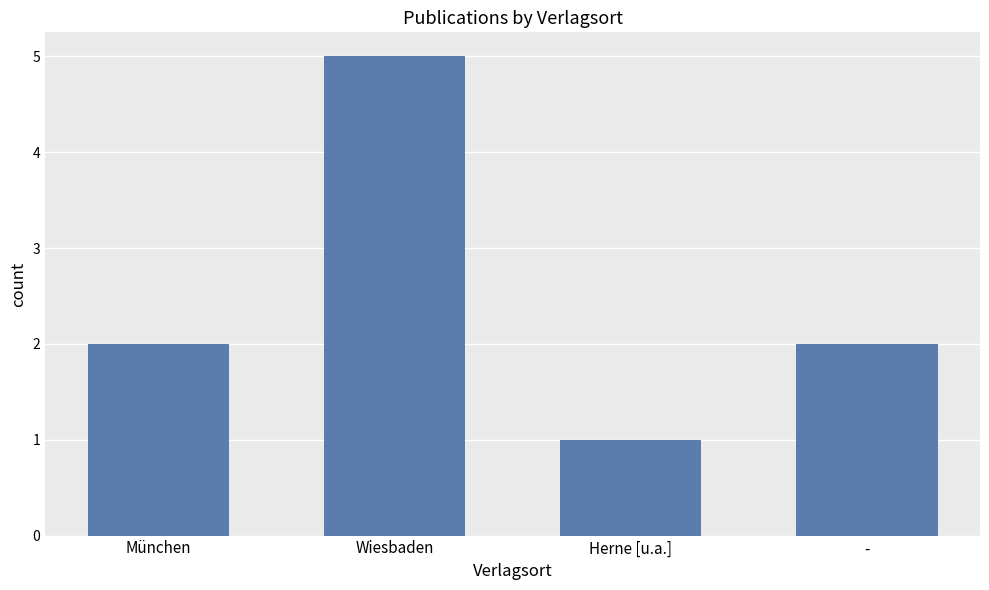

Reading left to right, list all the values displayed in this chart.

München=2	Wiesbaden=5	Herne [u.a.]=1	-=2